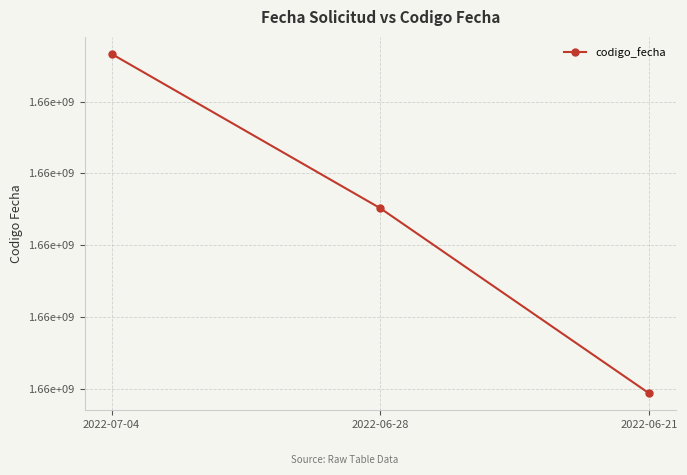

Which category has the highest value across all series?

2022-07-04